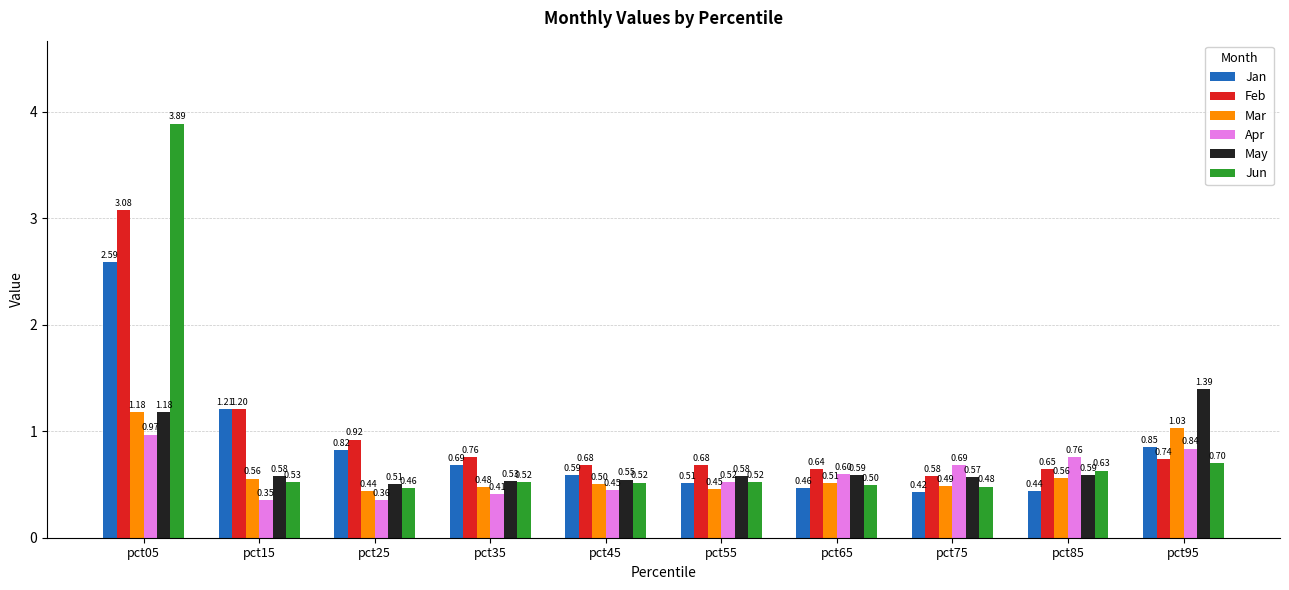

Which series changed the most between pct25 and pct35?

Feb